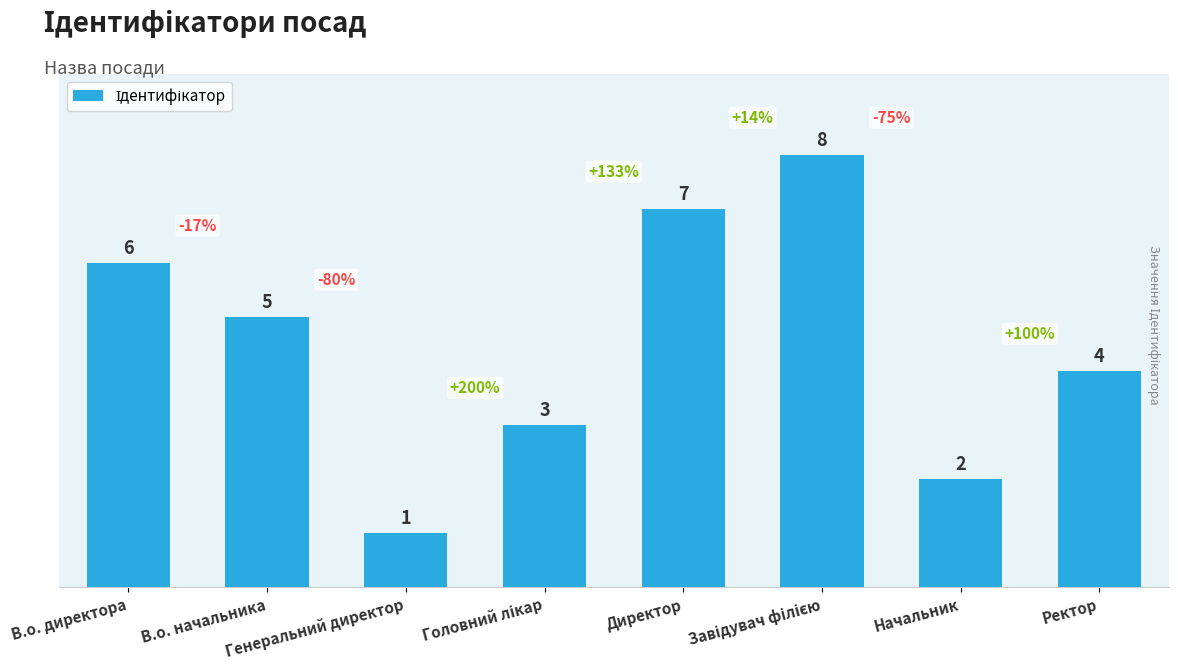

What is the difference between the maximum and minimum values?

7